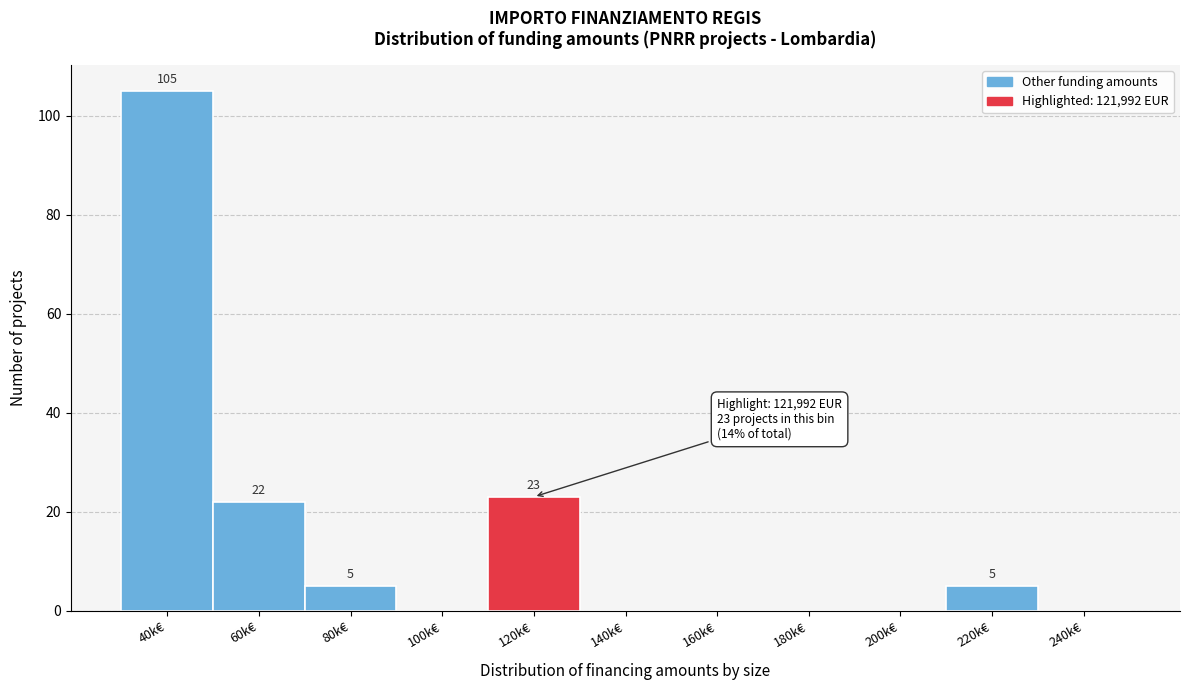

Reading left to right, transcribe all the data shown in this chart.

40k€=105	60k€=22	80k€=5	100k€=0	120k€=23	140k€=0	160k€=0	180k€=0	200k€=0	220k€=5	240k€=0